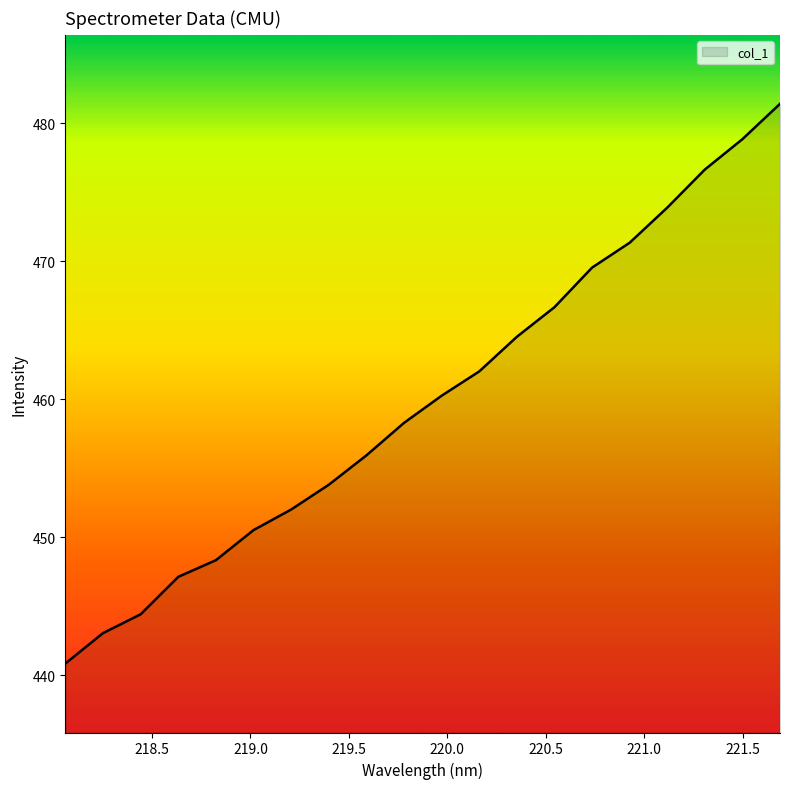

What is the smallest value displayed?

440.9